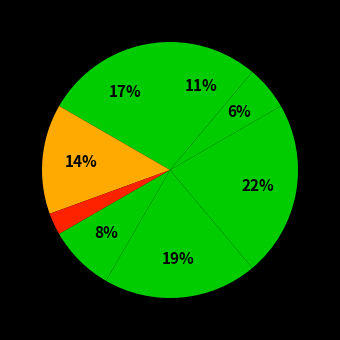

To the nearest percent, what is the difference between the largest and smallest slice percentages?

19%